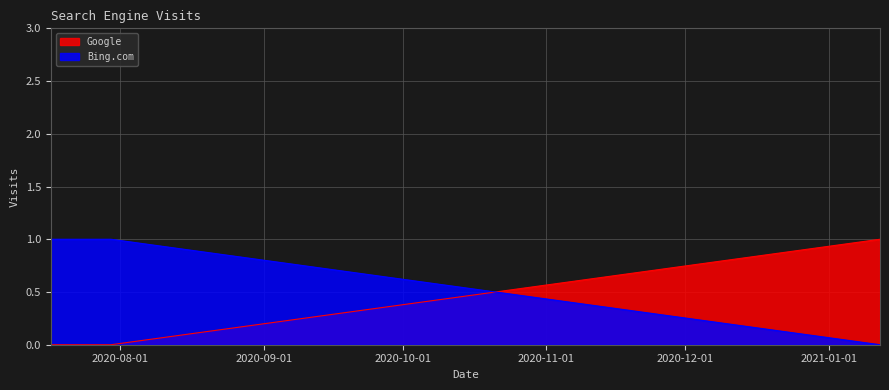

What is the sum of all Google values?

1